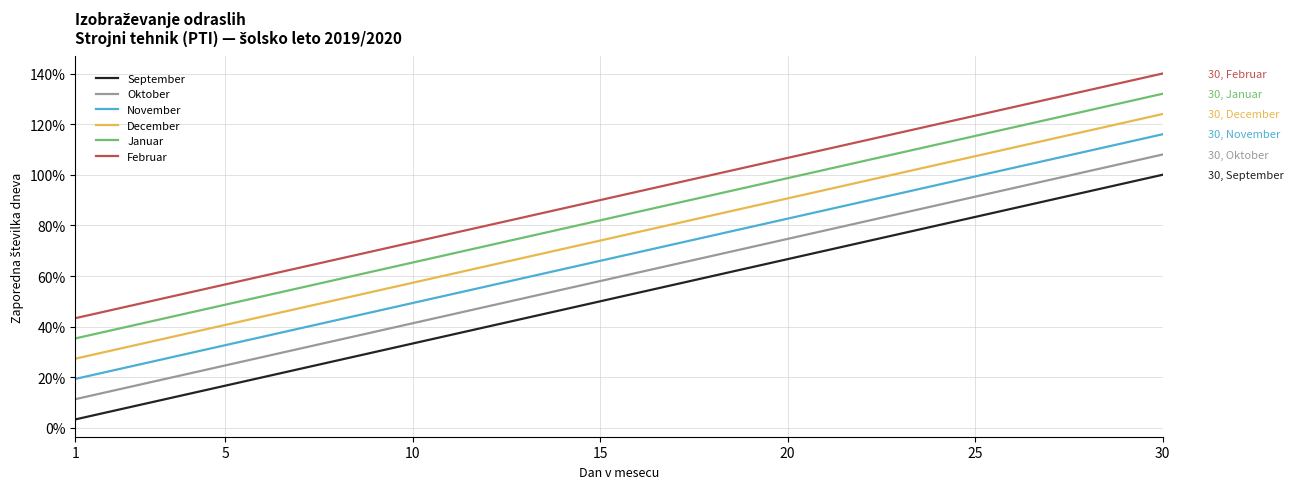

Reading right to left, list all the values displayed in this chart.

September: 100.0	96.7	93.3	90.0	86.7	83.3	80.0	76.7	73.3	70.0	66.7	63.3	60.0	56.7	53.3	50.0	46.7	43.3	40.0	36.7	33.3	30.0	26.7	23.3	20.0	16.7	13.3	10.0	6.7	3.3
Oktober: 108.0	104.7	101.3	98.0	94.7	91.3	88.0	84.7	81.3	78.0	74.7	71.3	68.0	64.7	61.3	58.0	54.7	51.3	48.0	44.7	41.3	38.0	34.7	31.3	28.0	24.7	21.3	18.0	14.7	11.3
November: 116.0	112.7	109.3	106.0	102.7	99.3	96.0	92.7	89.3	86.0	82.7	79.3	76.0	72.7	69.3	66.0	62.7	59.3	56.0	52.7	49.3	46.0	42.7	39.3	36.0	32.7	29.3	26.0	22.7	19.3
December: 124.0	120.7	117.3	114.0	110.7	107.3	104.0	100.7	97.3	94.0	90.7	87.3	84.0	80.7	77.3	74.0	70.7	67.3	64.0	60.7	57.3	54.0	50.7	47.3	44.0	40.7	37.3	34.0	30.7	27.3
Januar: 132.0	128.7	125.3	122.0	118.7	115.3	112.0	108.7	105.3	102.0	98.7	95.3	92.0	88.7	85.3	82.0	78.7	75.3	72.0	68.7	65.3	62.0	58.7	55.3	52.0	48.7	45.3	42.0	38.7	35.3
Februar: 140.0	136.7	133.3	130.0	126.7	123.3	120.0	116.7	113.3	110.0	106.7	103.3	100.0	96.7	93.3	90.0	86.7	83.3	80.0	76.7	73.3	70.0	66.7	63.3	60.0	56.7	53.3	50.0	46.7	43.3